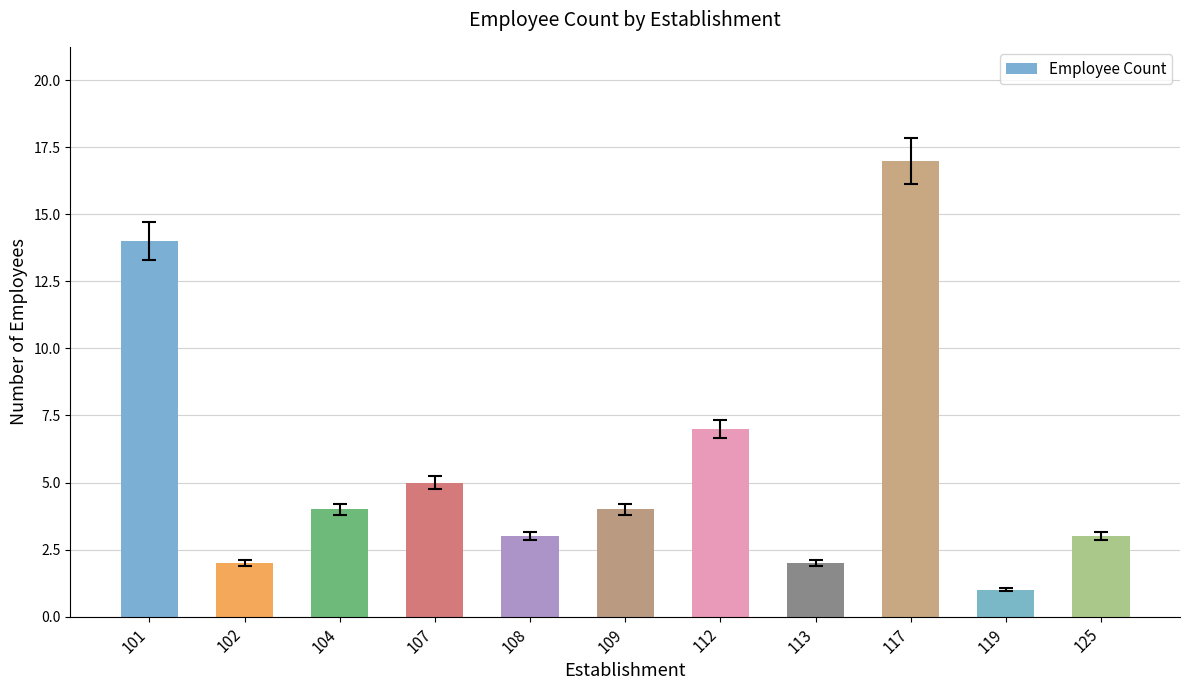

Between 112 and 119, which is larger?

112